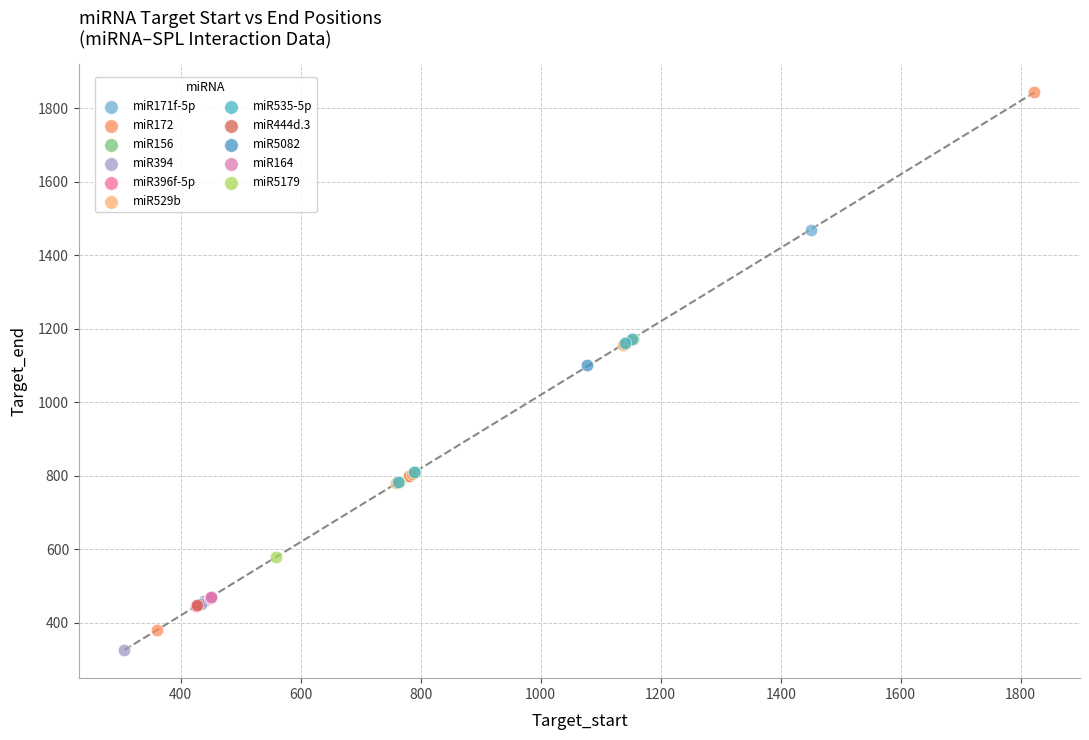

What are all the series names shown in the legend?

miR171f-5p, miR172, miR156, miR394, miR396f-5p, miR529b, miR535-5p, miR444d.3, miR5082, miR164, miR5179